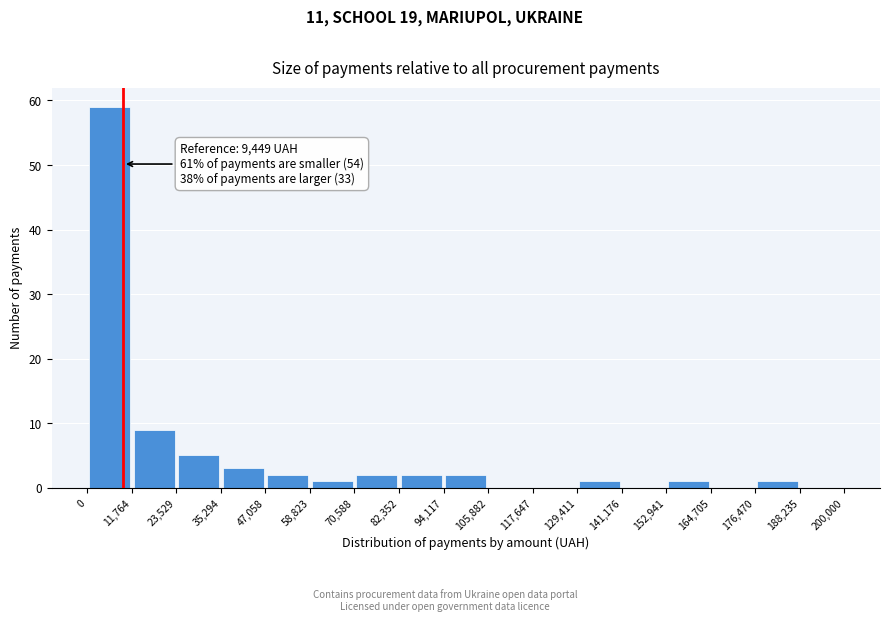

Which range on the x-axis has the tallest bar?

0 to 11,764